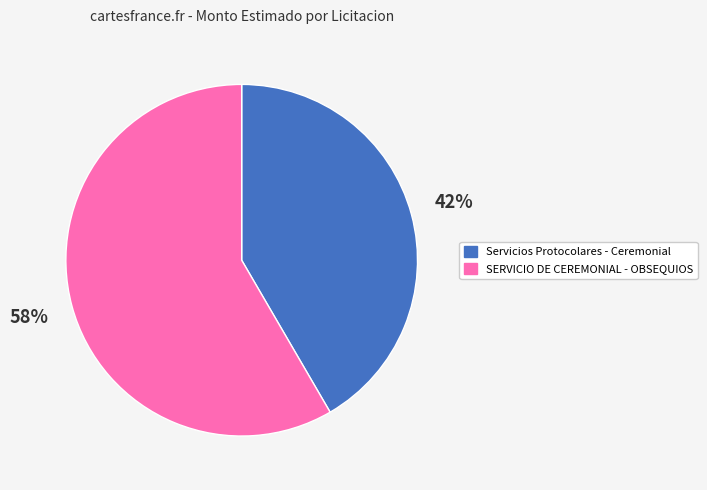

Count the number of slices in the pie.

2